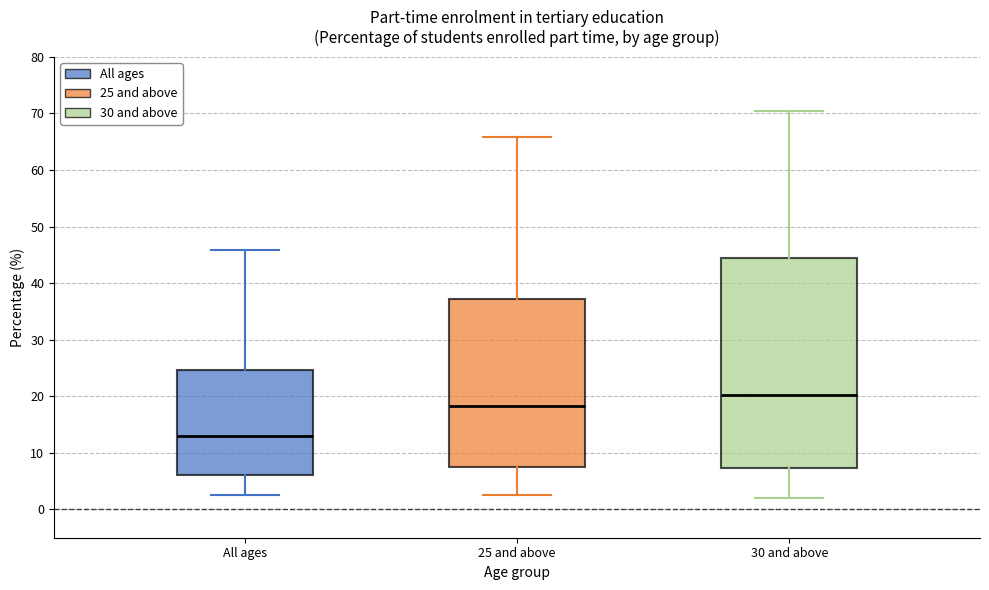

Reading left to right, read every box against the y-axis: the position of its median line, the range the box covers, and the ends of its whiskers. The values are not printed on the chart, so give them approximately, as read against the axis.

All ages: median 13, box 6 to 25, whiskers 3 to 46
25 and above: median 18, box 8 to 37, whiskers 3 to 66
30 and above: median 20, box 7 to 44, whiskers 2 to 70